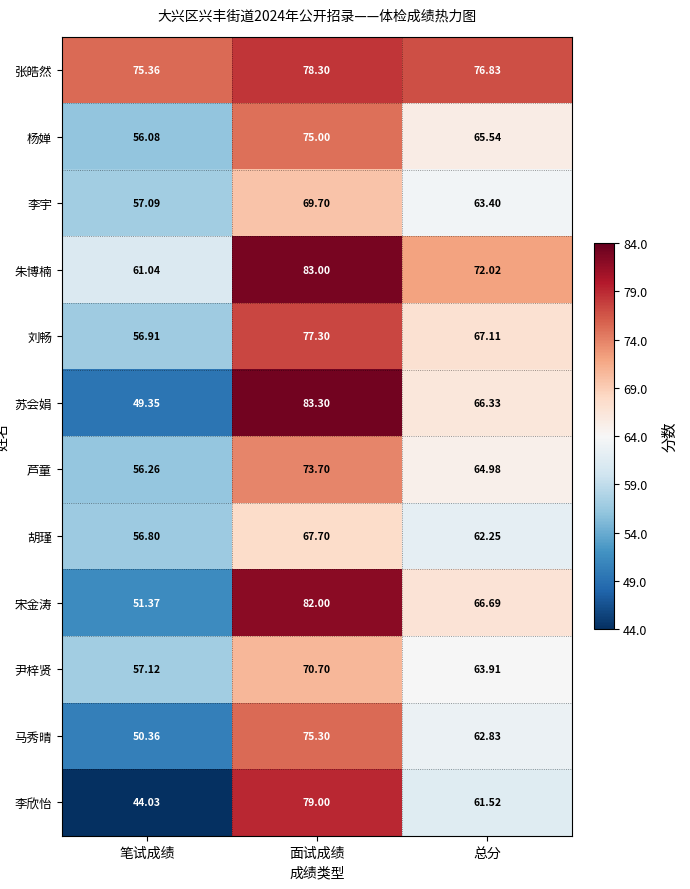

At how many categories does at least one series exceed 52?

3